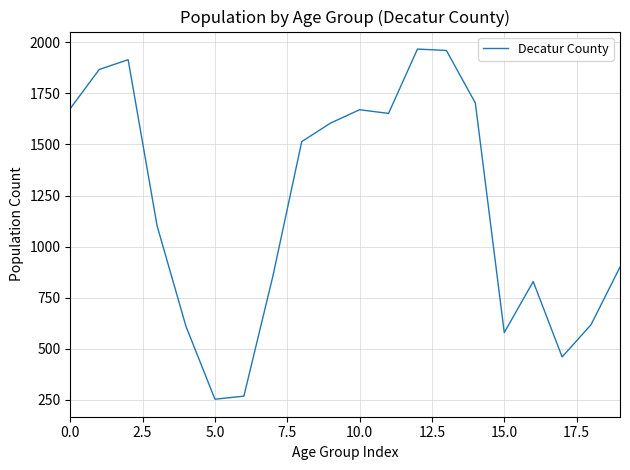

What is the sum of all values?

24001